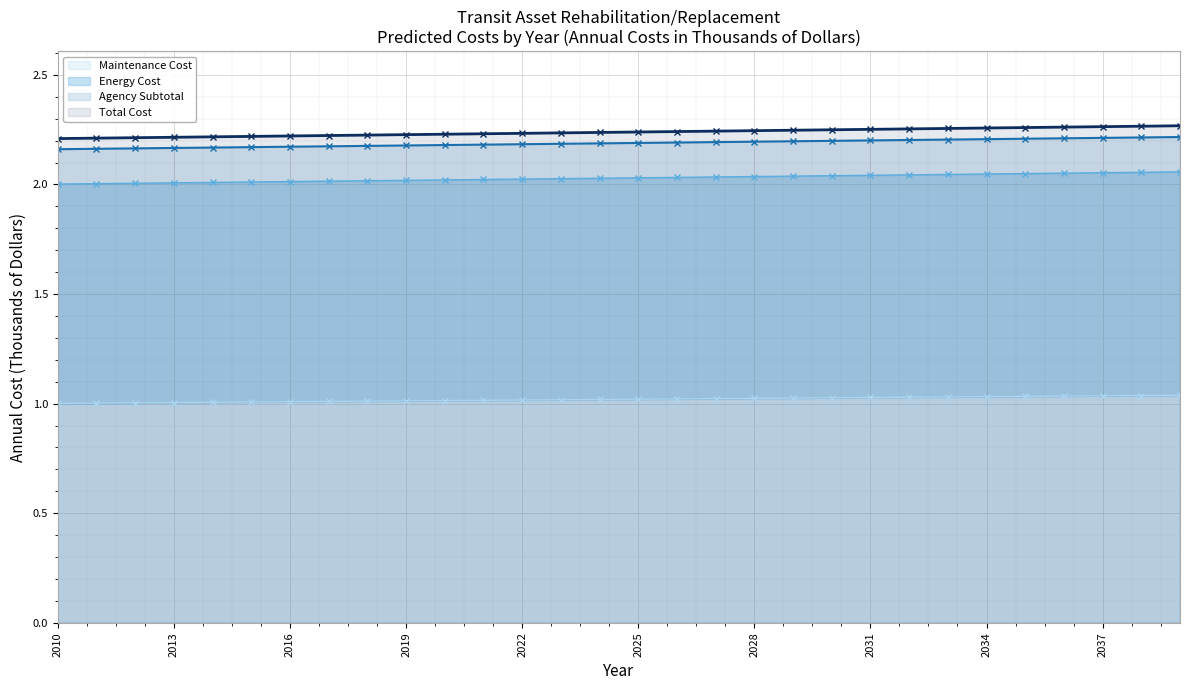

How many distinct data groups are displayed?

4